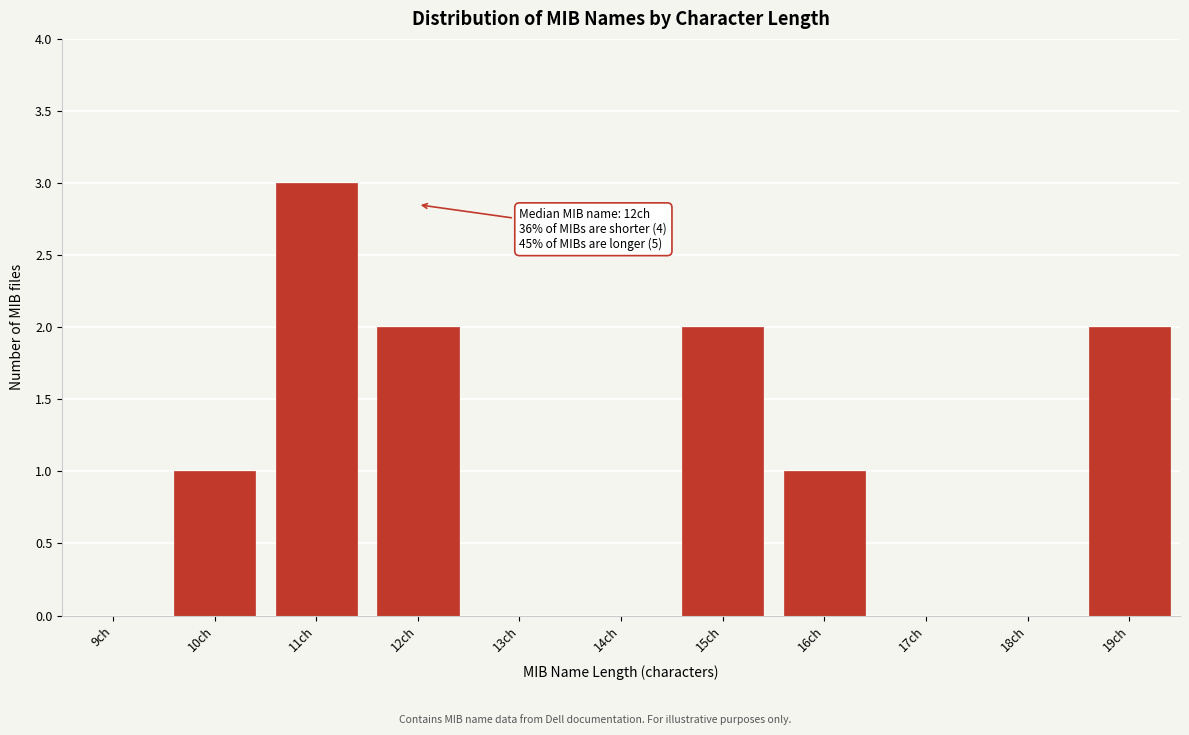

Reading left to right, extract all data points from this chart.

9ch=0	10ch=1	11ch=3	12ch=2	13ch=0	14ch=0	15ch=2	16ch=1	17ch=0	18ch=0	19ch=2